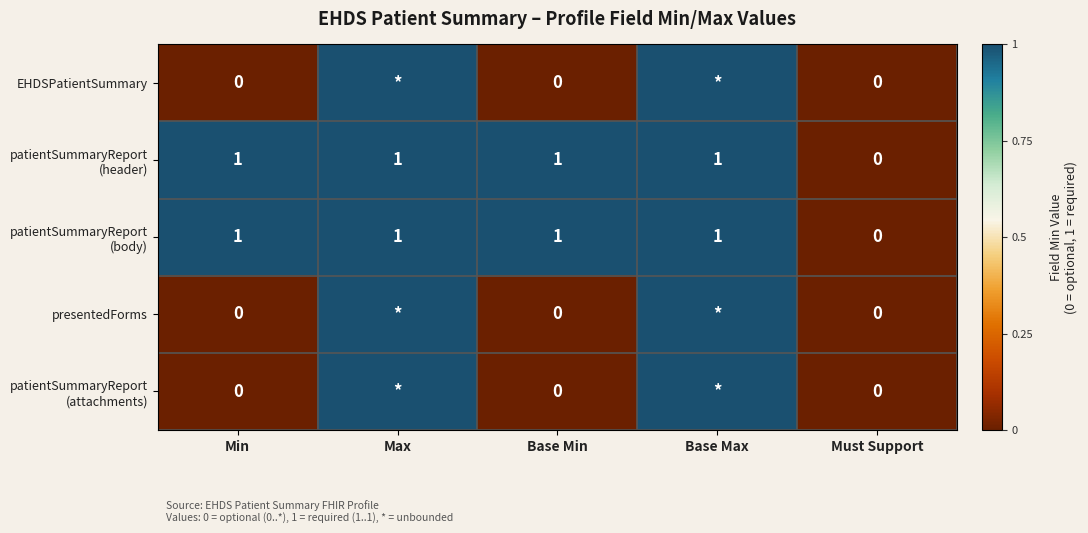

Rank the categories by patientSummaryReport (header) value from highest to lowest.

Min, Max, Base Min, Base Max, Must Support